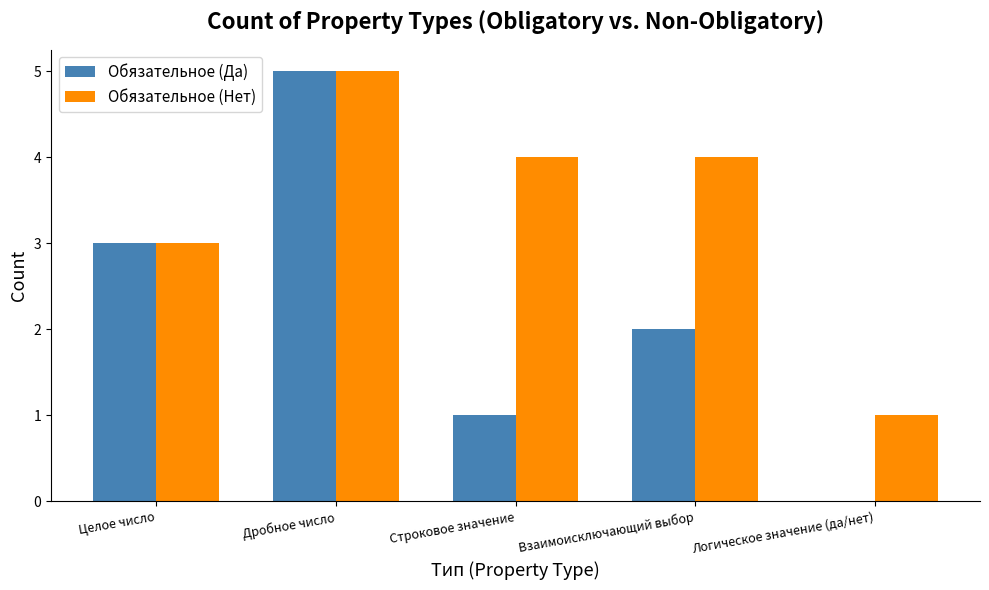

How many categories are shown in the chart?

5